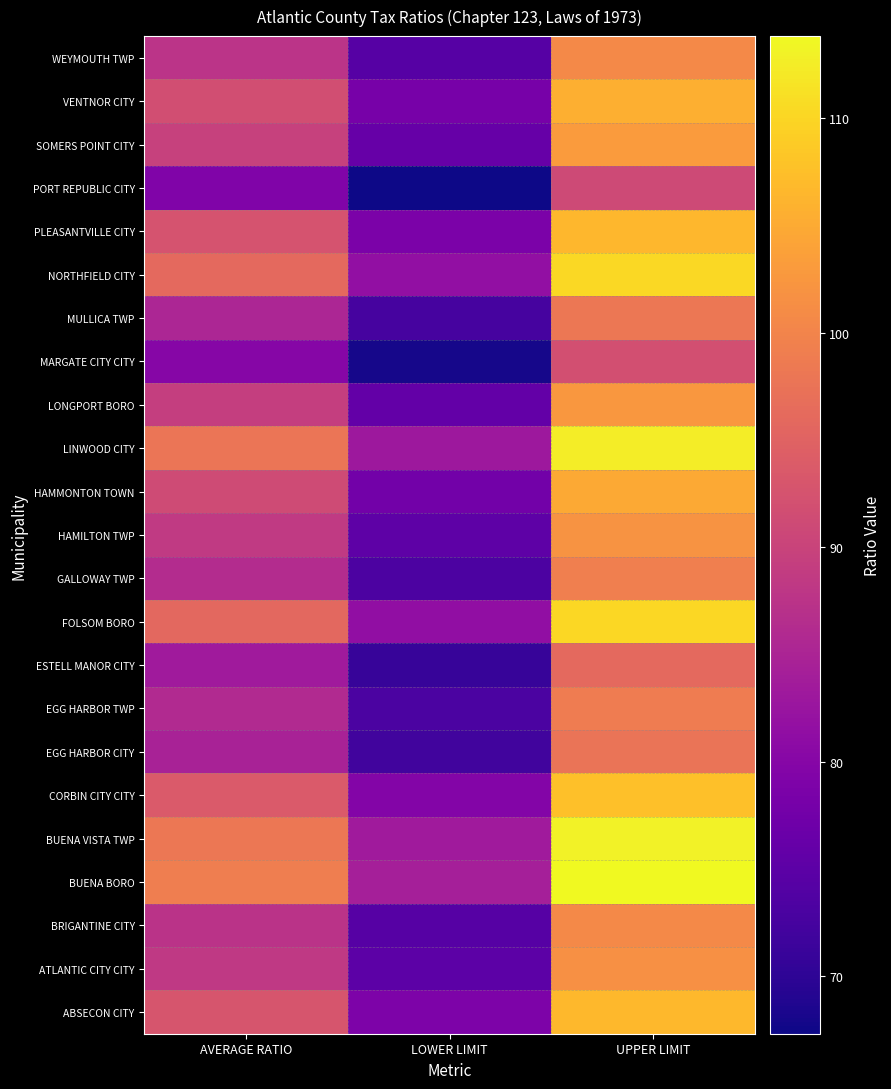

Rank the series by their maximum value, from lowest to highest.

PORT REPUBLIC CITY, MARGATE CITY CITY, ESTELL MANOR CITY, EGG HARBOR CITY, MULLICA TWP, EGG HARBOR TWP, GALLOWAY TWP, BRIGANTINE CITY, WEYMOUTH TWP, ATLANTIC CITY CITY, HAMILTON TWP, LONGPORT BORO, SOMERS POINT CITY, HAMMONTON TOWN, VENTNOR CITY, PLEASANTVILLE CITY, ABSECON CITY, CORBIN CITY CITY, FOLSOM BORO, NORTHFIELD CITY, LINWOOD CITY, BUENA VISTA TWP, BUENA BORO